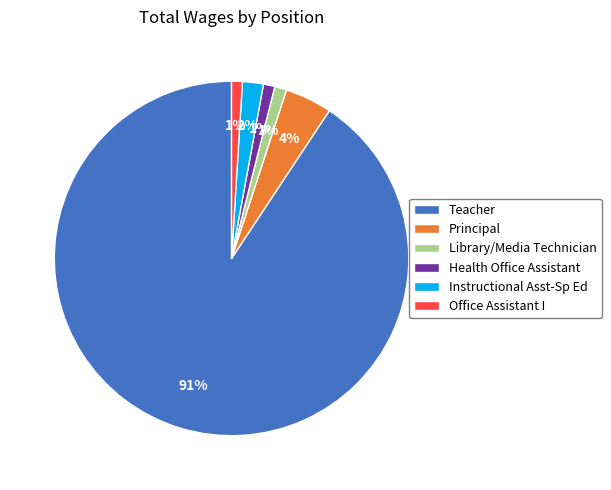

True or false: Teacher accounts for 91% of the total.

True